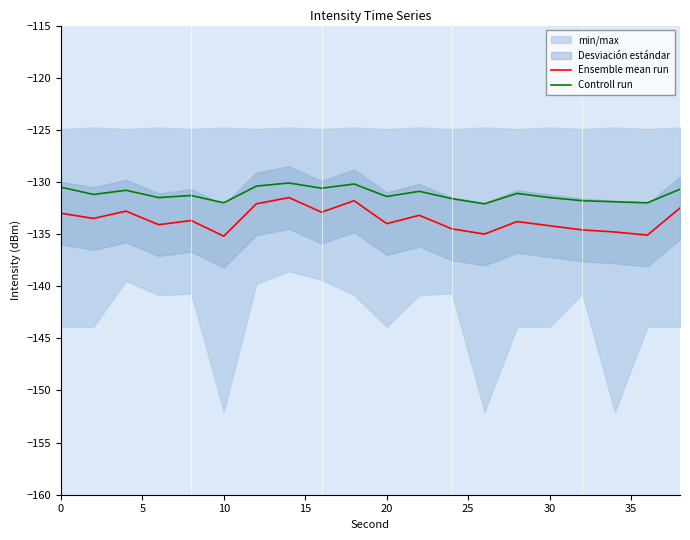

Reading left to right, list all the values displayed in this chart.

Ensemble mean run: -133.0	-133.5	-132.8	-134.1	-133.7	-135.2	-132.1	-131.5	-132.9	-131.8	-134.0	-133.2	-134.5	-135.0	-133.8	-134.2	-134.6	-134.8	-135.1	-132.5
Controll run: -130.5	-131.2	-130.8	-131.5	-131.3	-132.0	-130.4	-130.1	-130.6	-130.2	-131.4	-130.9	-131.6	-132.1	-131.1	-131.5	-131.8	-131.9	-132.0	-130.7